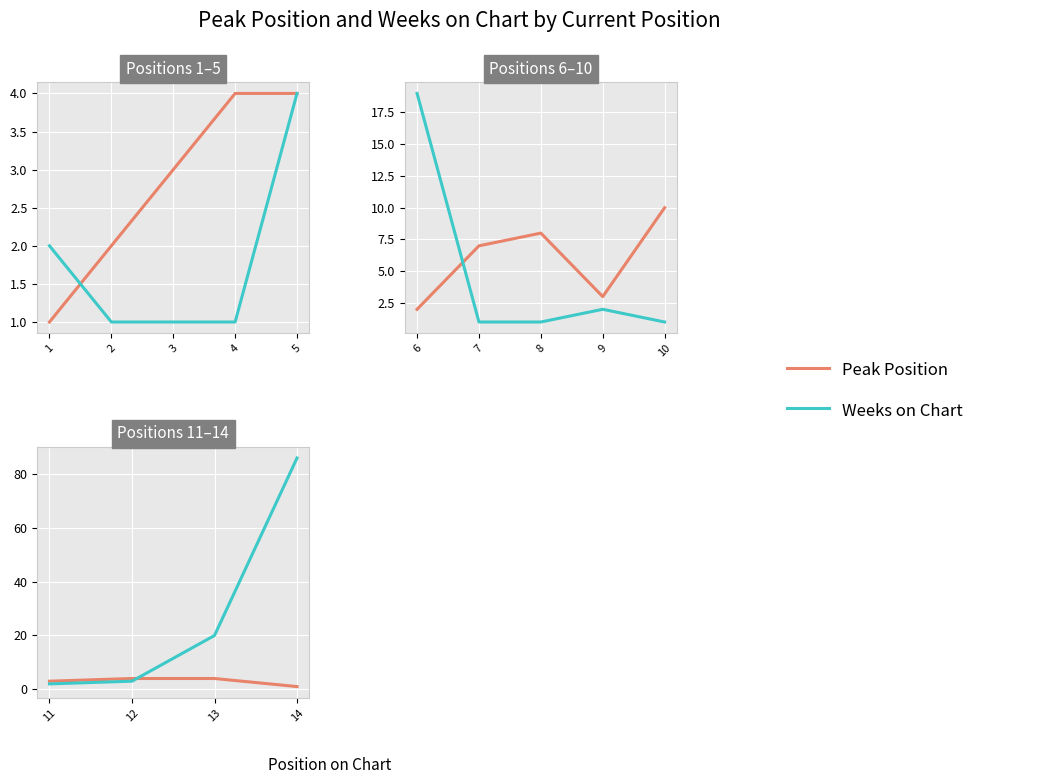

Which series has the largest range (max minus min)?

Weeks on Chart